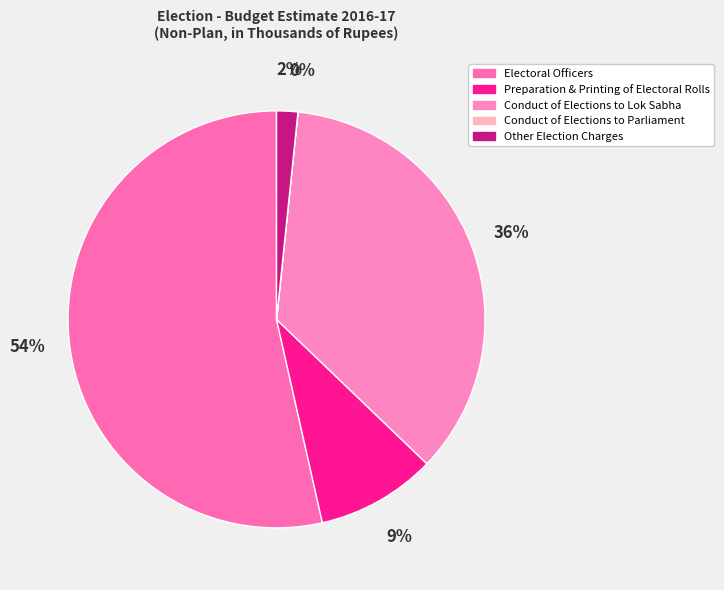

Which category has the biggest portion of the pie?

Electoral Officers